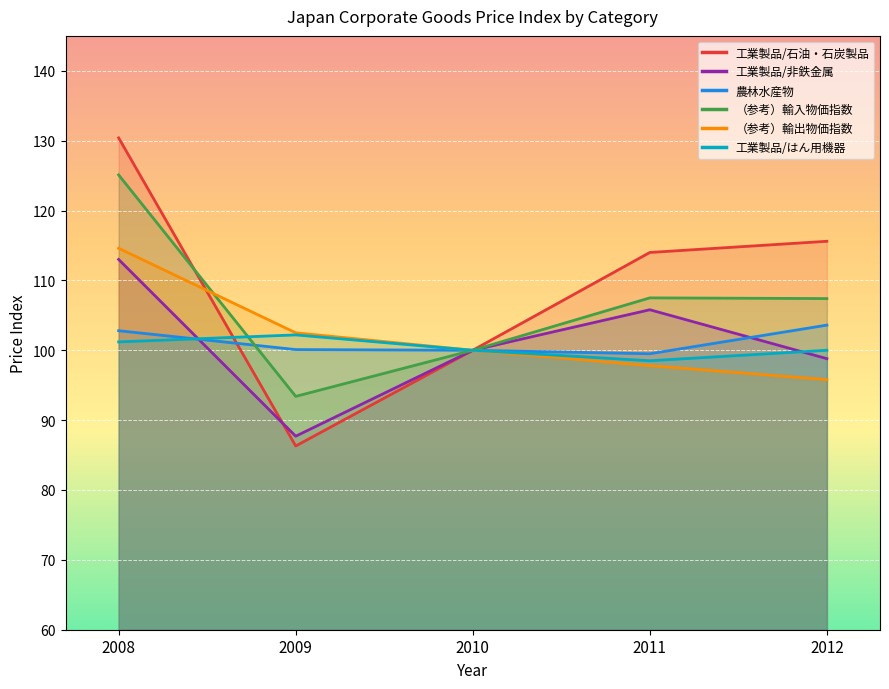

List the labels in order of 農林水産物 value, largest first.

2012, 2008, 2009, 2010, 2011